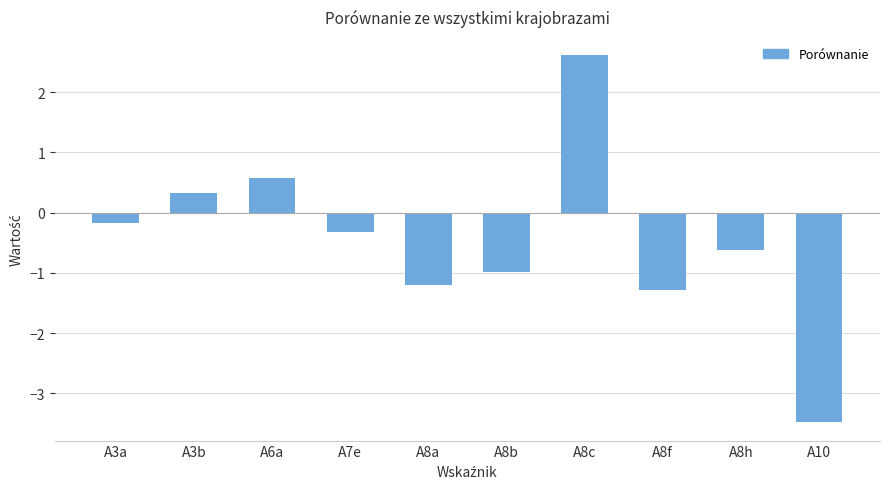

Reading left to right, extract all data points from this chart.

A3a=-0.2	A3b=0.3	A6a=0.6	A7e=-0.3	A8a=-1.2	A8b=-1.0	A8c=2.6	A8f=-1.3	A8h=-0.6	A10=-3.5